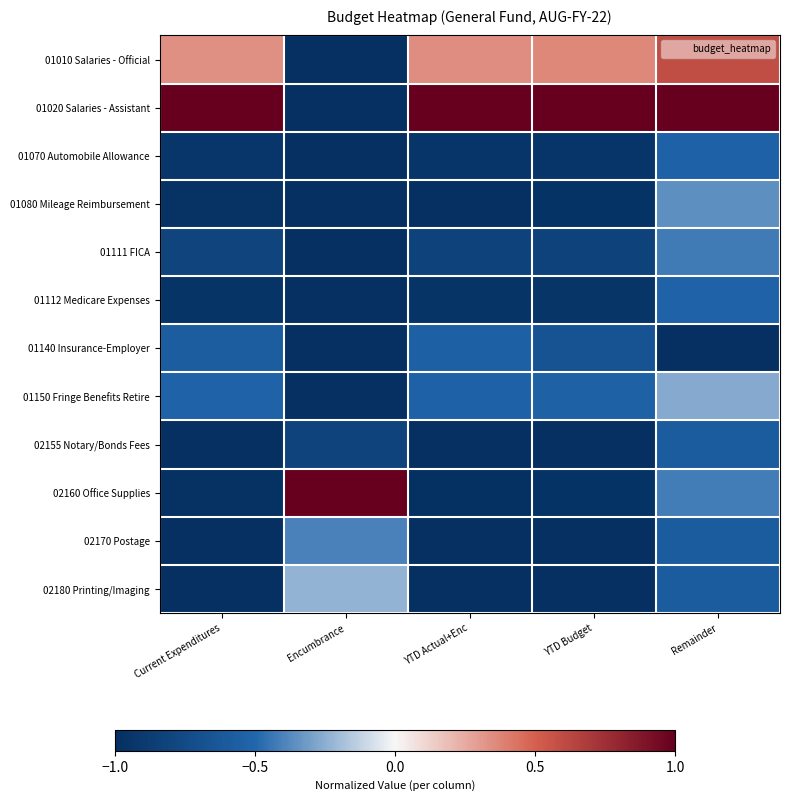

Rank the series at Current Expenditures from lowest to highest value.

02155 Notary/Bonds Fees, 02170 Postage, 02180 Printing/Imaging, 02160 Office Supplies, 01080 Mileage Reimbursement, 01112 Medicare Expenses, 01070 Automobile Allowance, 01111 FICA, 01140 Insurance-Employer, 01150 Fringe Benefits Retire, 01010 Salaries - Official, 01020 Salaries - Assistant